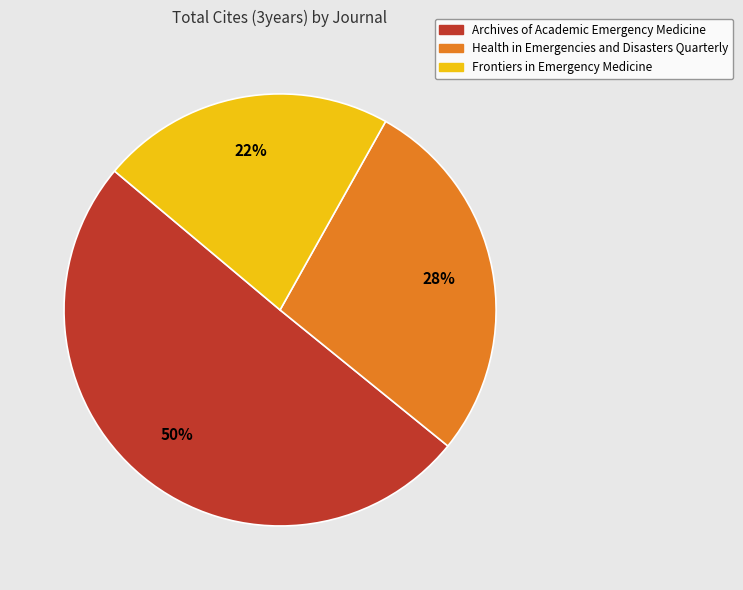

Which category has the smallest portion of the pie?

Frontiers in Emergency Medicine